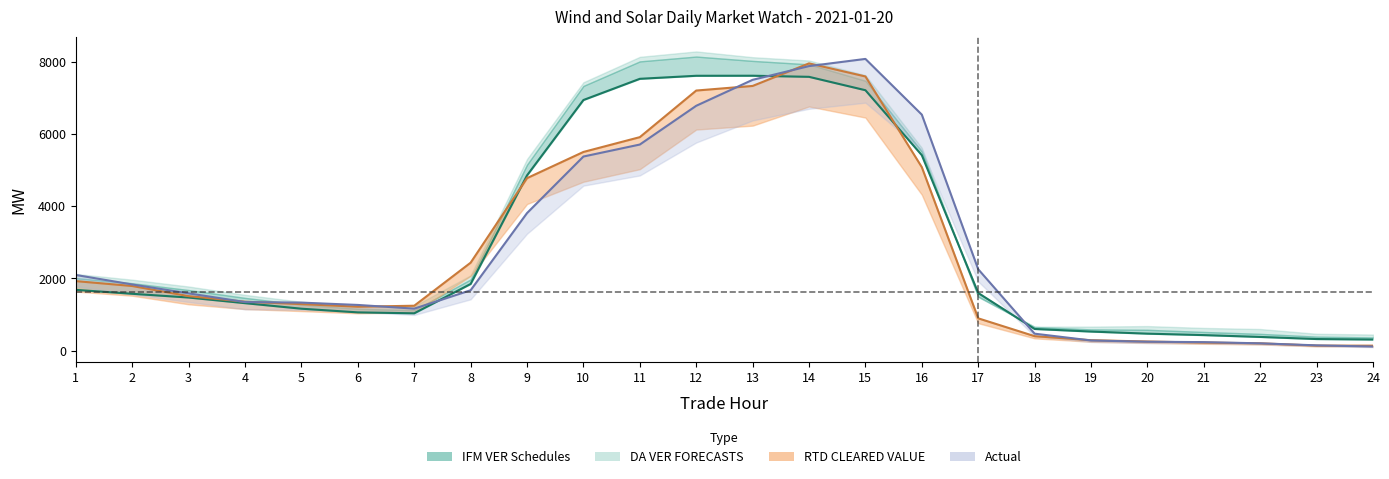

In Actual line, how many points are higher than both neighbors (excluding endpoints)?

1